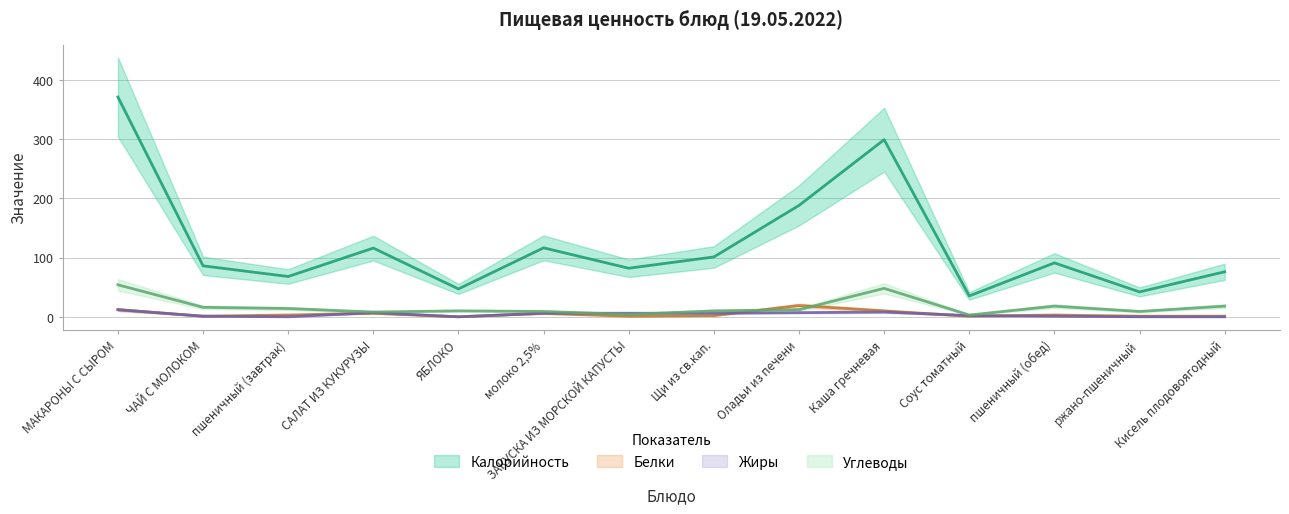

True or false: Калорийность and Углеводы intersect in this chart.

False